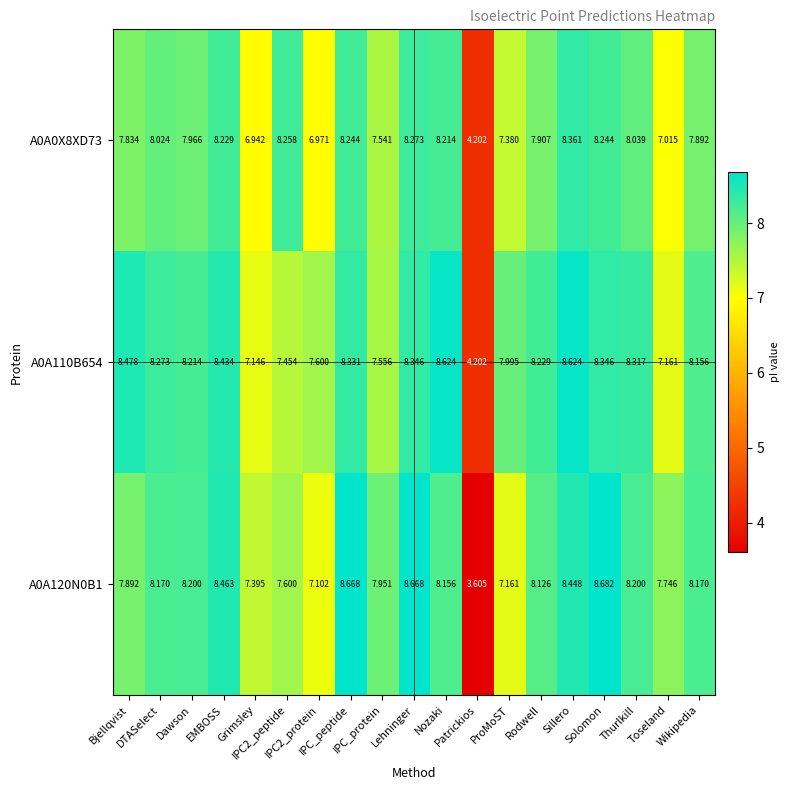

At how many categories does at least one series exceed 7?

18